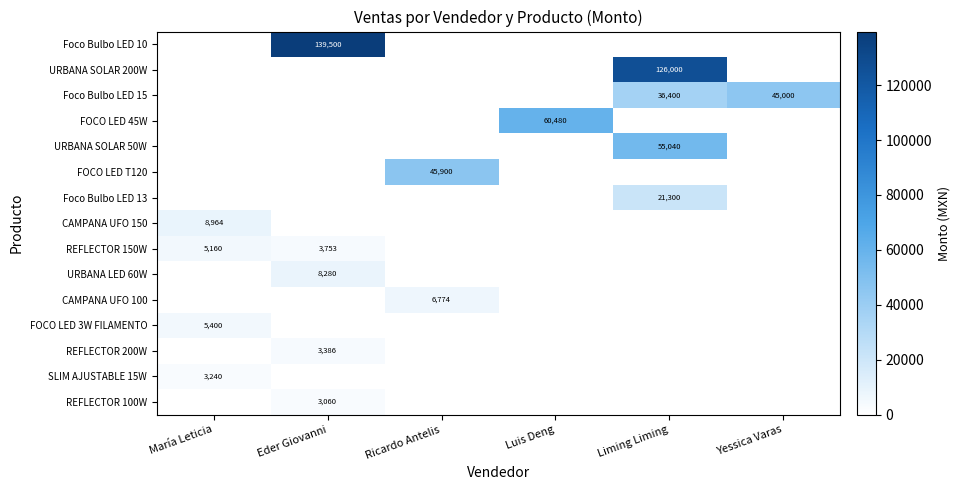

What is the difference between the maximum and minimum values in the Foco Bulbo LED 10 series?

139500.0